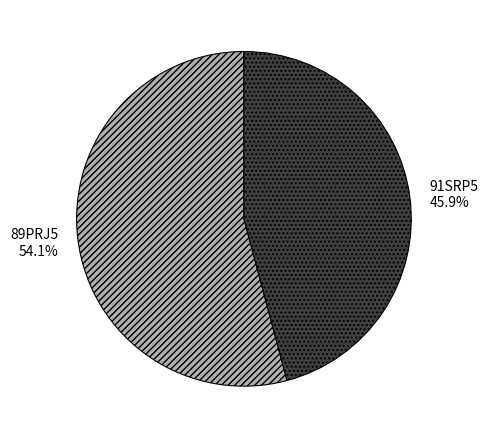

To the nearest percent, what percentage of the pie is 91SRP5?

46%